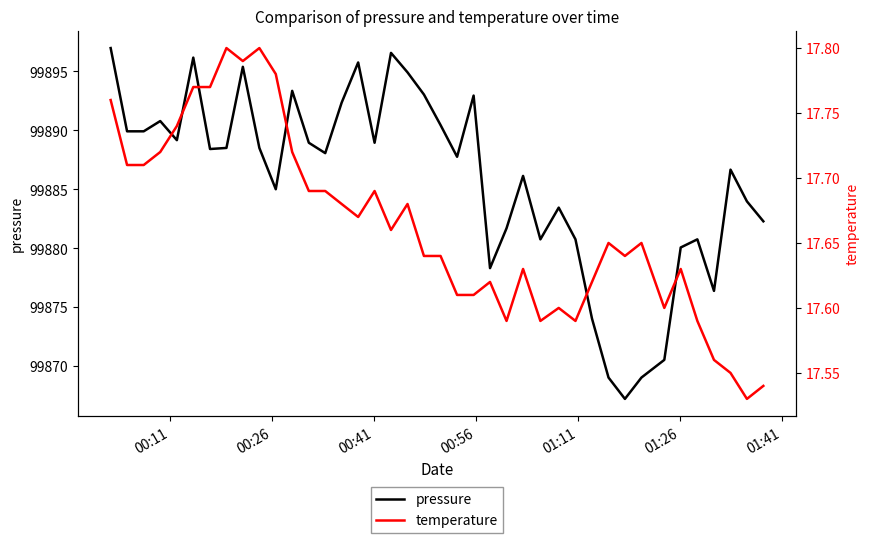

True or false: temperature and pressure cross at least once.

False